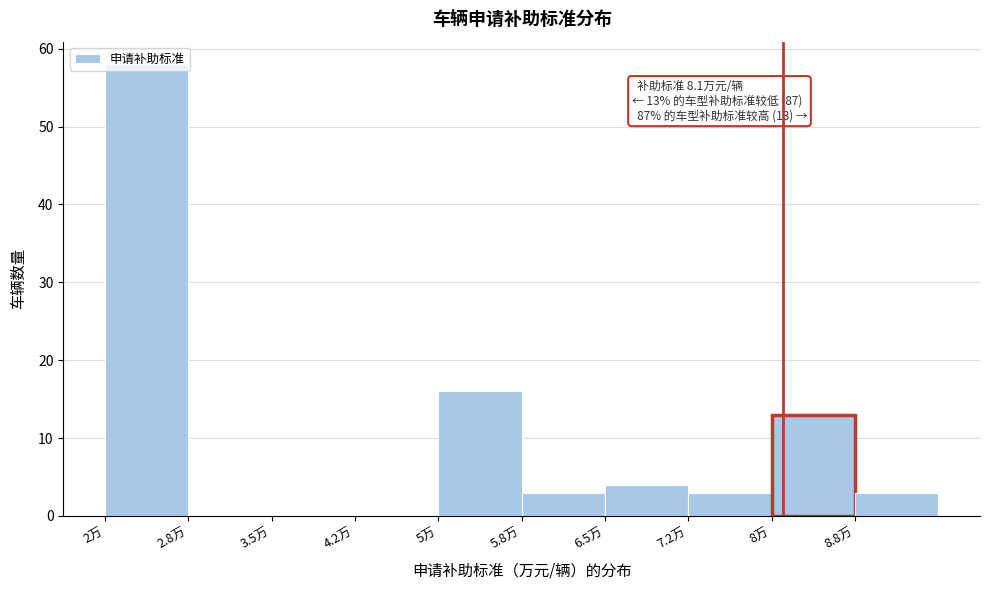

Over which range of the x-axis is the bar tallest?

2.00 to 2.75